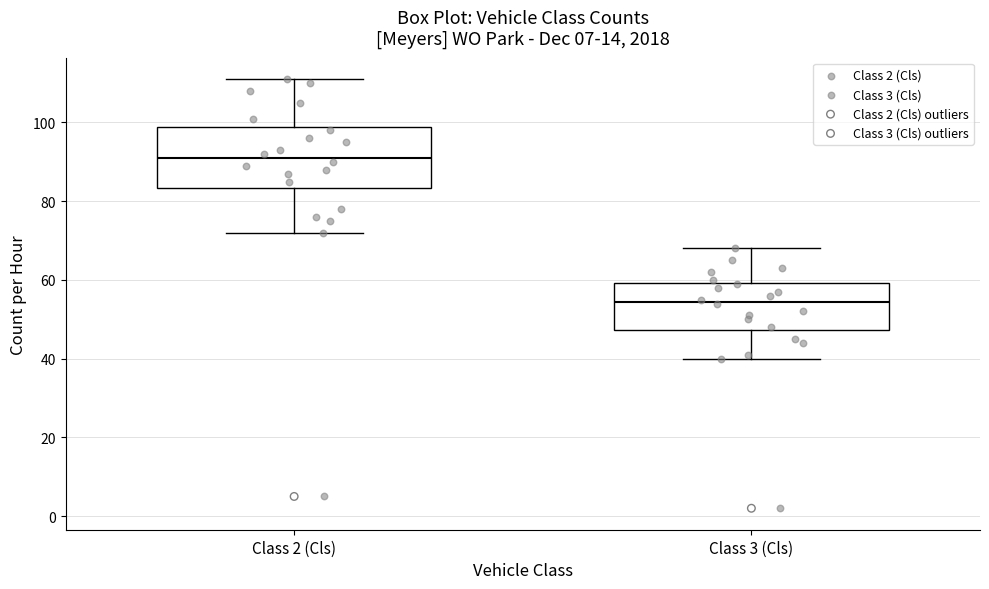

Which box's median line is the lowest?

Class 3 (Cls)